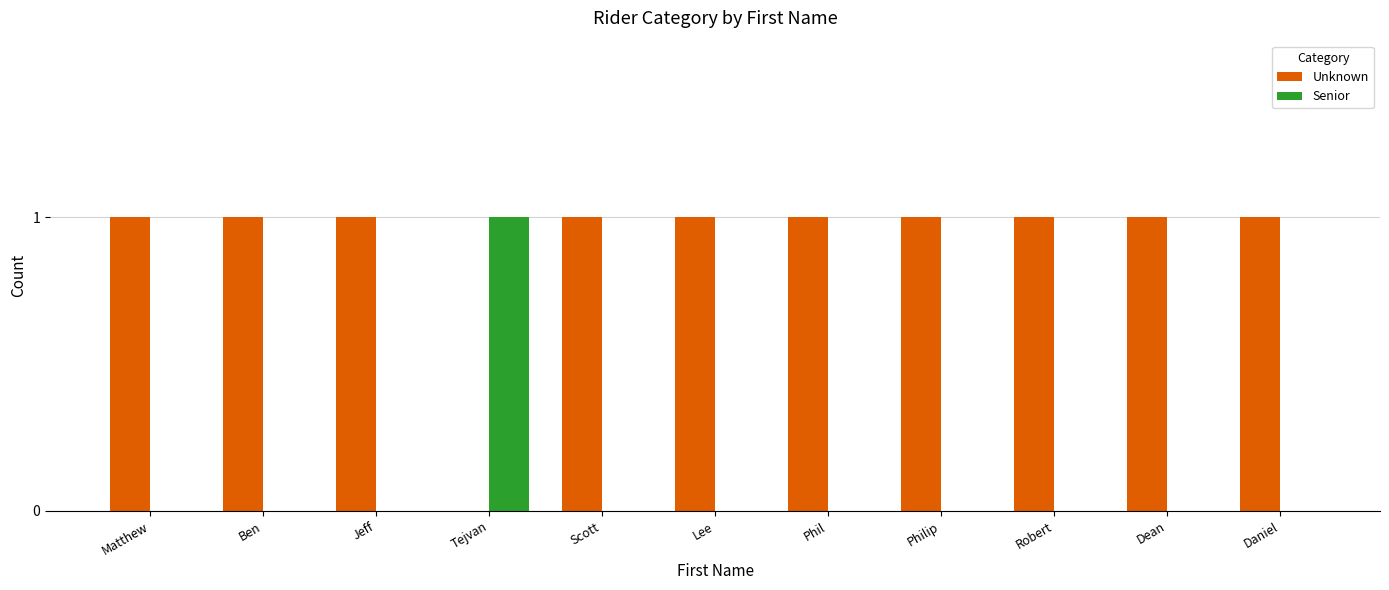

True or false: Unknown has a value of 1 at Lee.

True